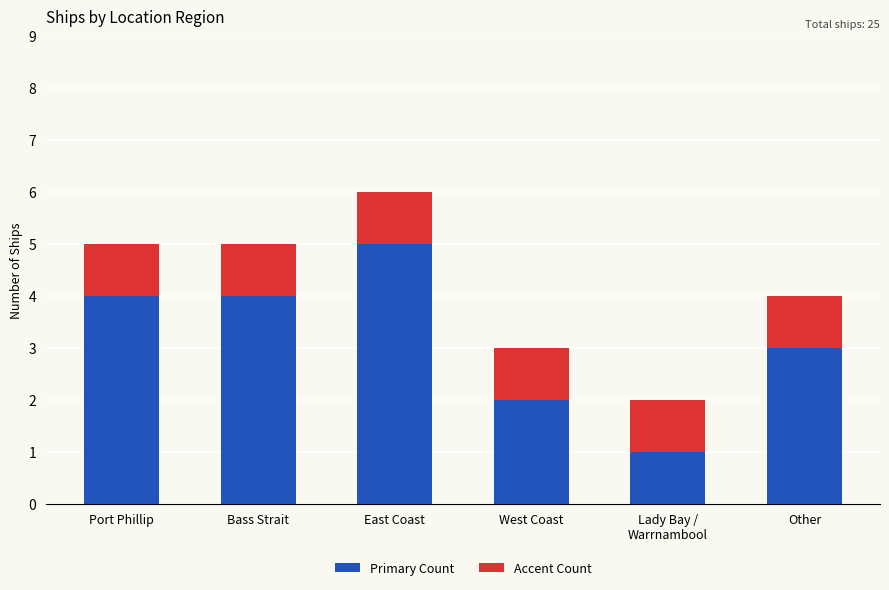

Where is Primary Count nearest to the value 3?

Other